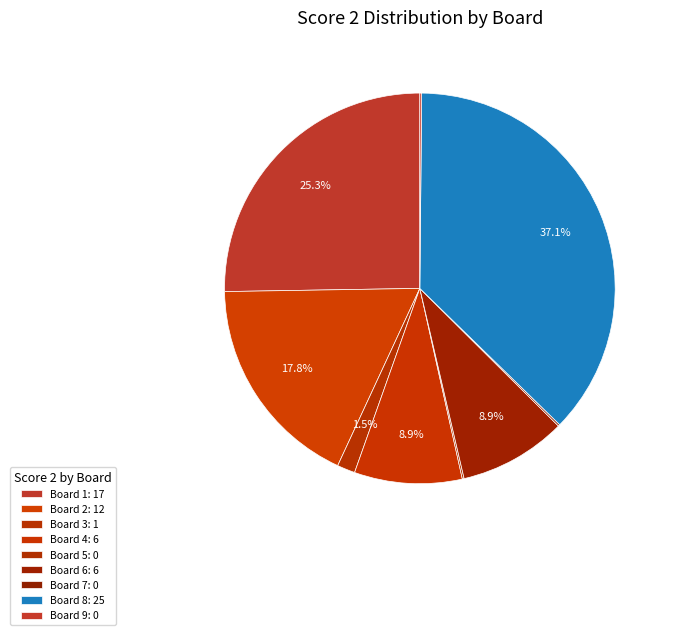

Do Board 9 and Board 8 together represent more than half of the pie?

No